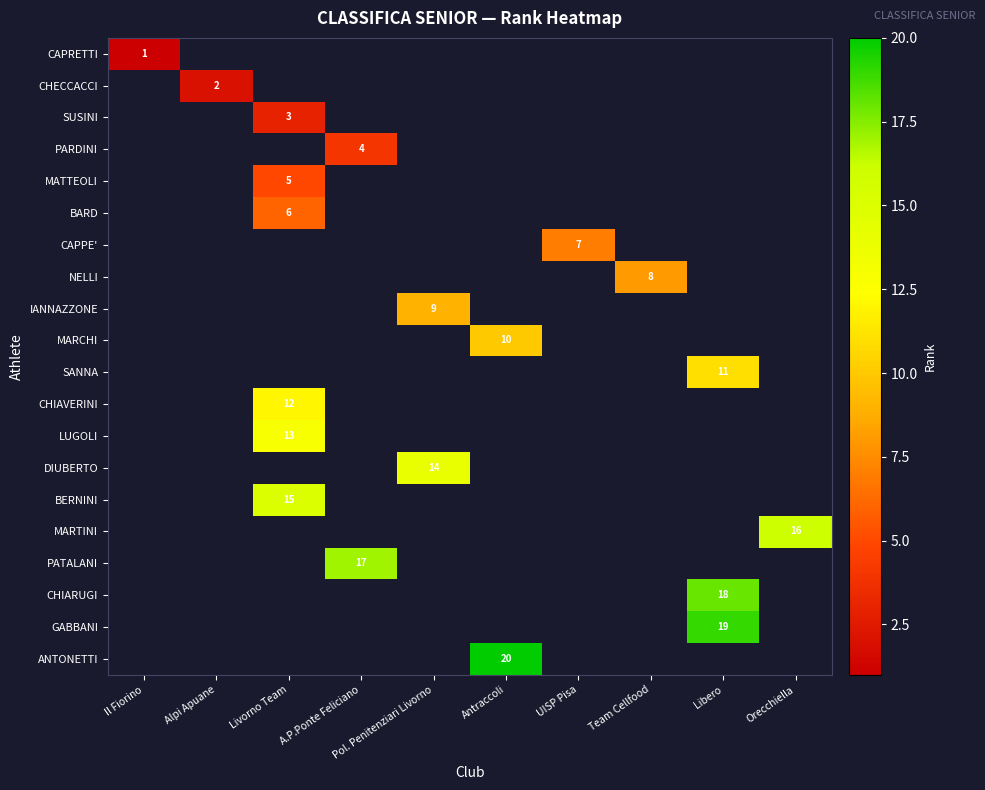

True or false: PATALANI has a value of 0 at Antraccoli.

True